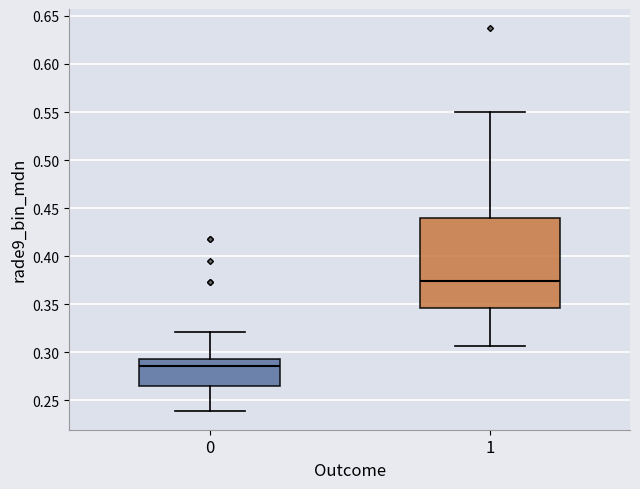

Reading left to right, read every box against the y-axis: the position of its median line, the range the box covers, and the ends of its whiskers. The values are not printed on the chart, so give them approximately, as read against the axis.

0: median 0.285, box 0.265 to 0.295, whiskers 0.240 to 0.320
1: median 0.375, box 0.345 to 0.440, whiskers 0.305 to 0.550